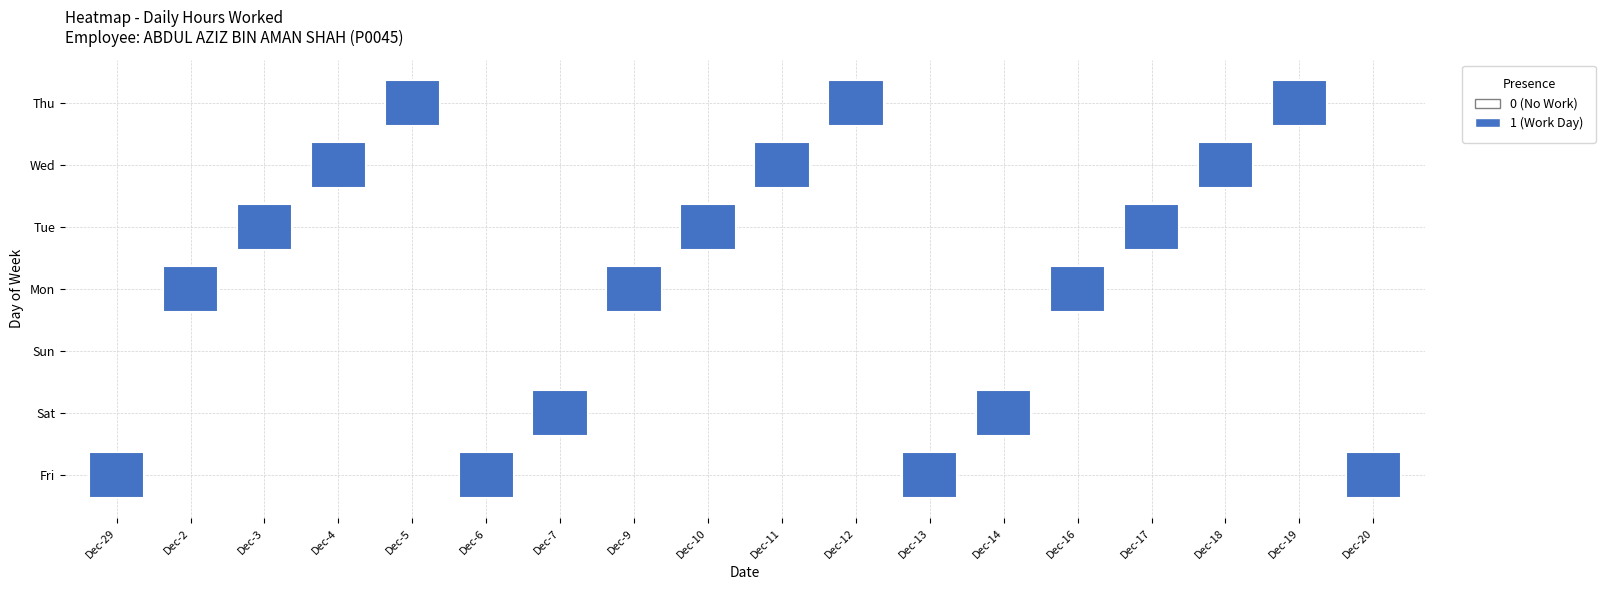

How many values in the 2 series exceed 0?

1